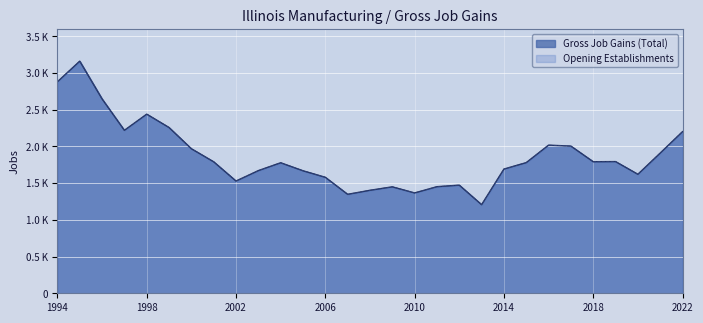

Is it true that Opening Establishments equals 643 at 1996?

False